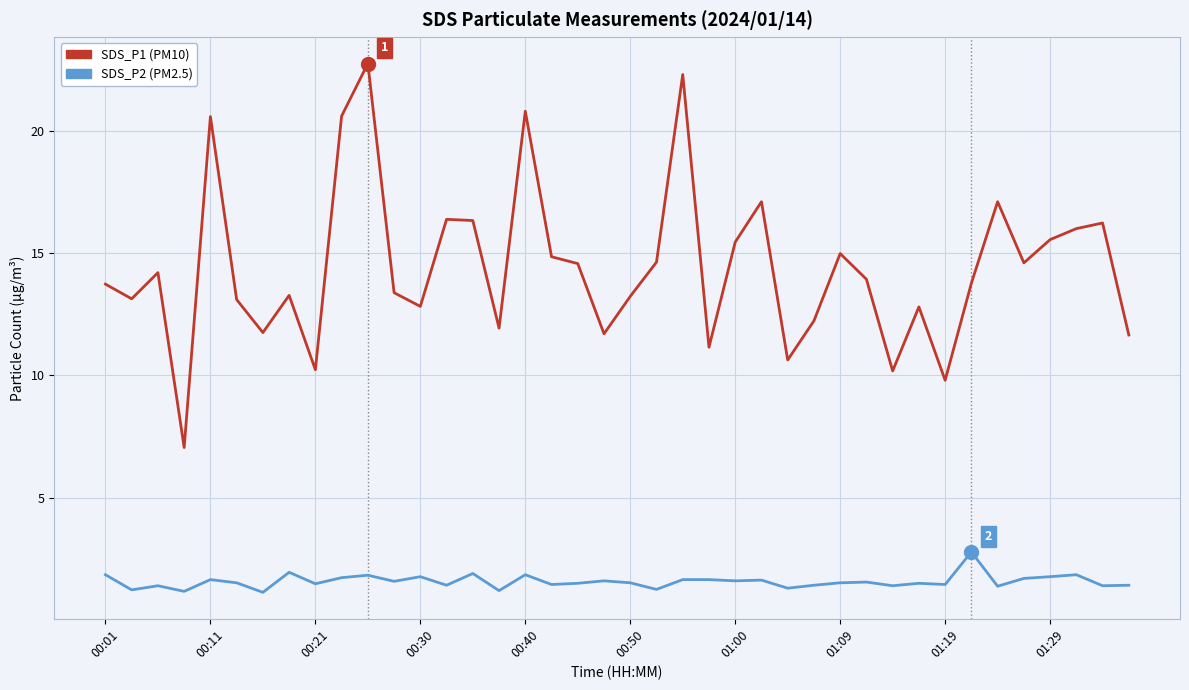

What is the smallest value displayed?

1.1